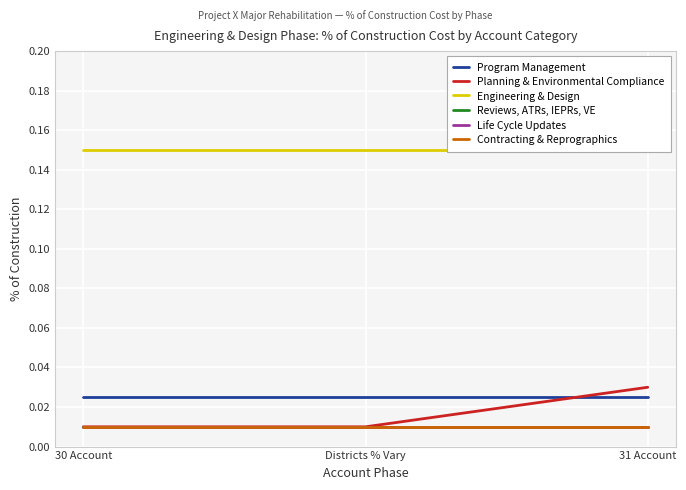

How many distinct data groups are displayed?

6